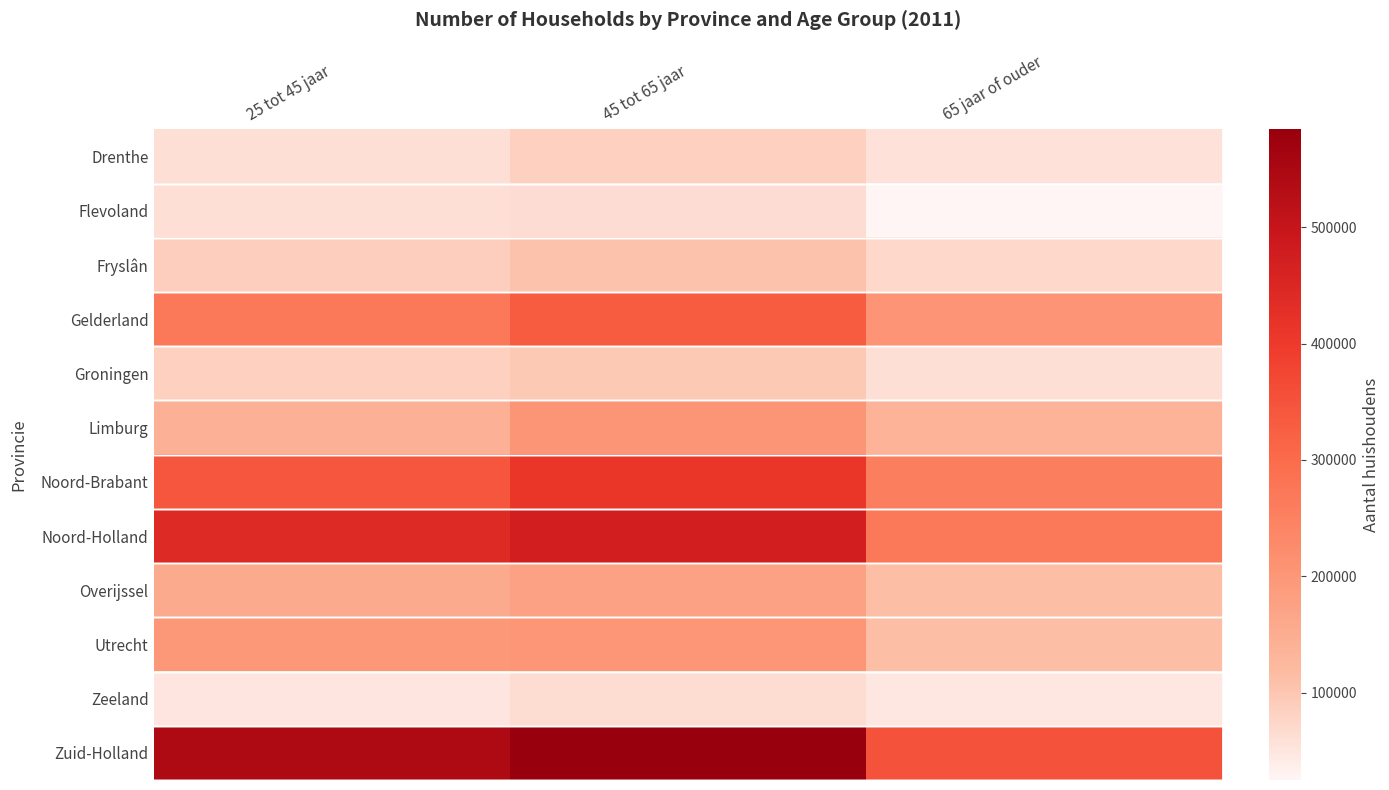

Which has a higher value, 25 tot 45 jaar or 45 tot 65 jaar?

45 tot 65 jaar